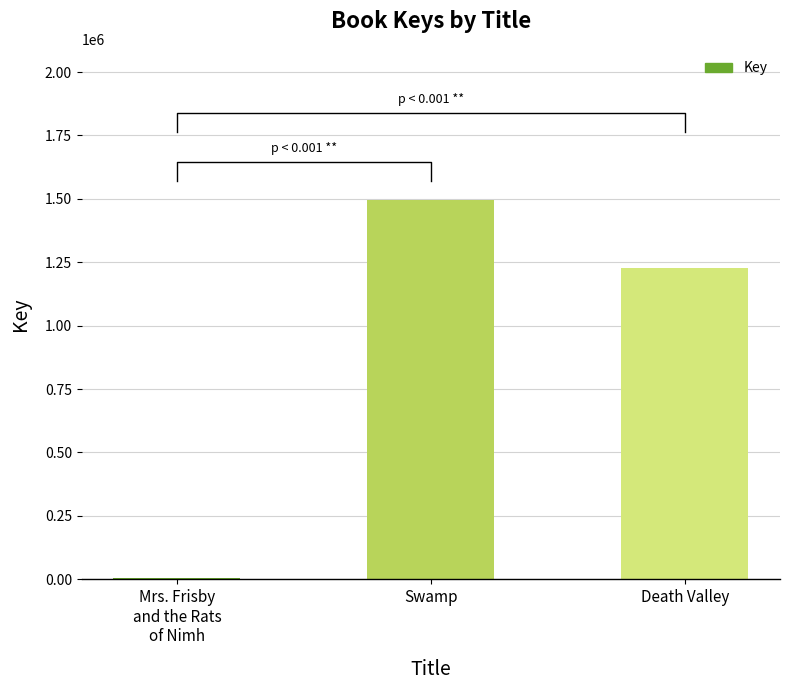

Reading left to right, list all the values displayed in this chart.

6552	1493896	1228718